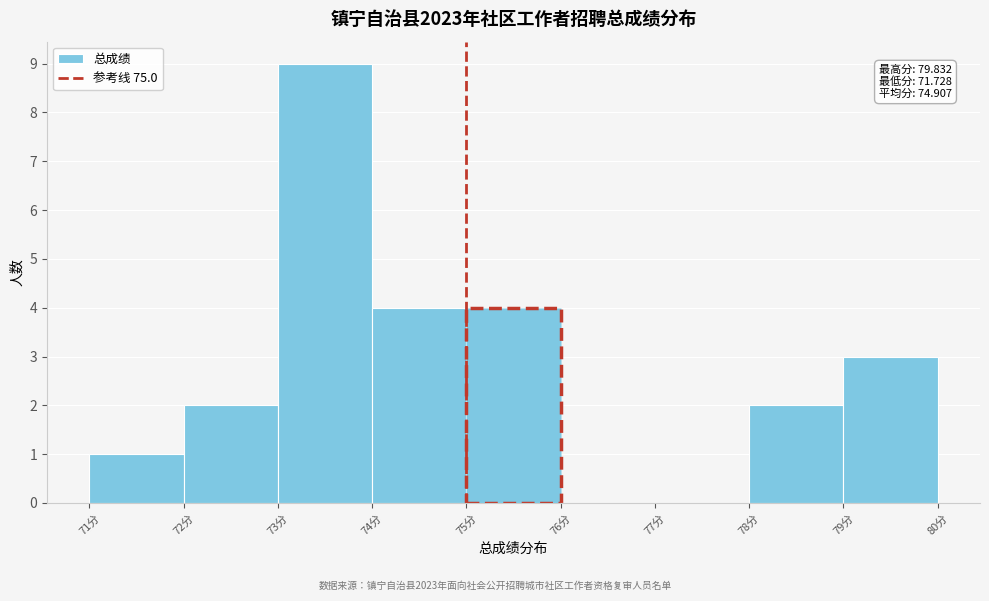

Which range on the x-axis has the tallest bar?

73 to 74